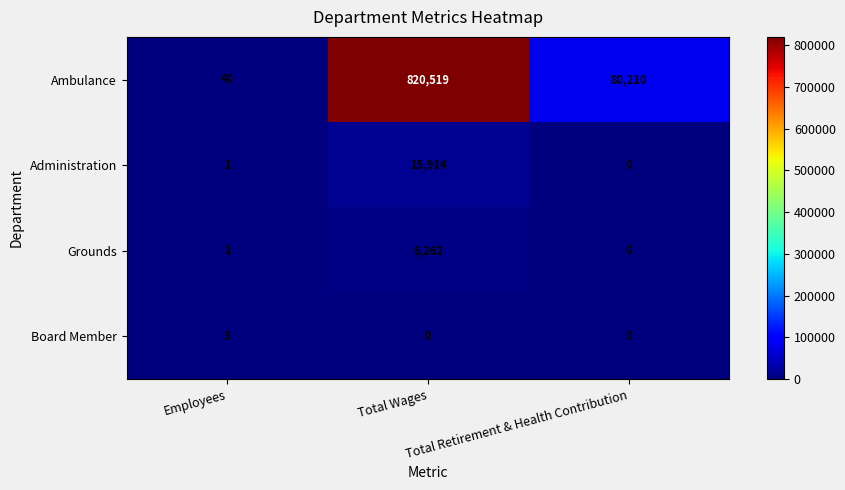

List the series in order of their peak value, highest first.

Ambulance, Administration, Grounds, Board Member